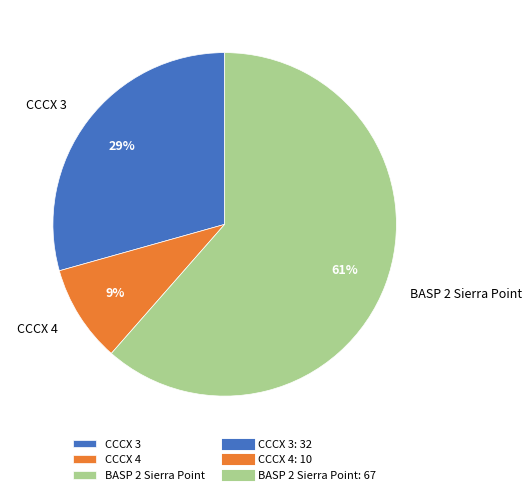

To the nearest percent, what is the combined percentage of CCCX 3 and BASP 2 Sierra Point?

91%